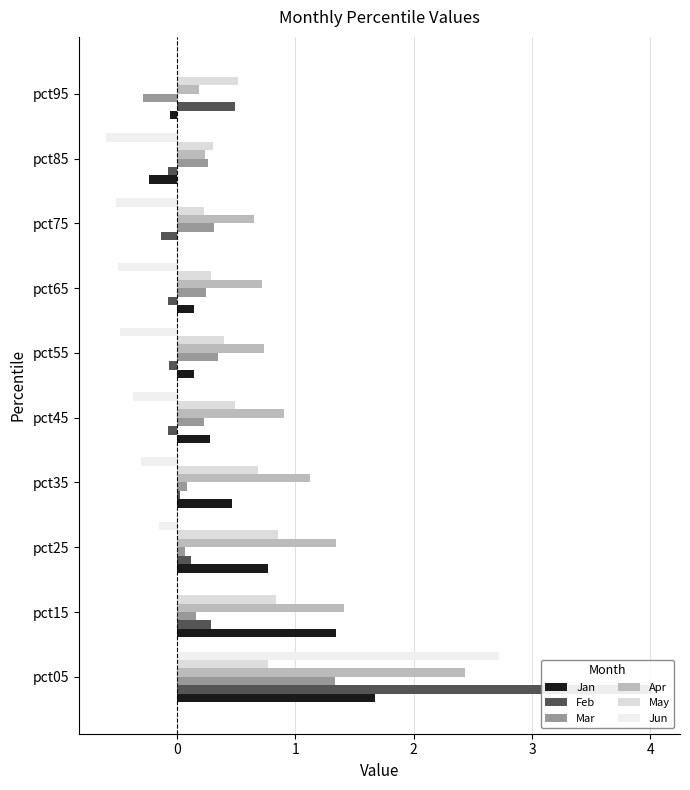

At how many categories does at least one series exceed 2?

1